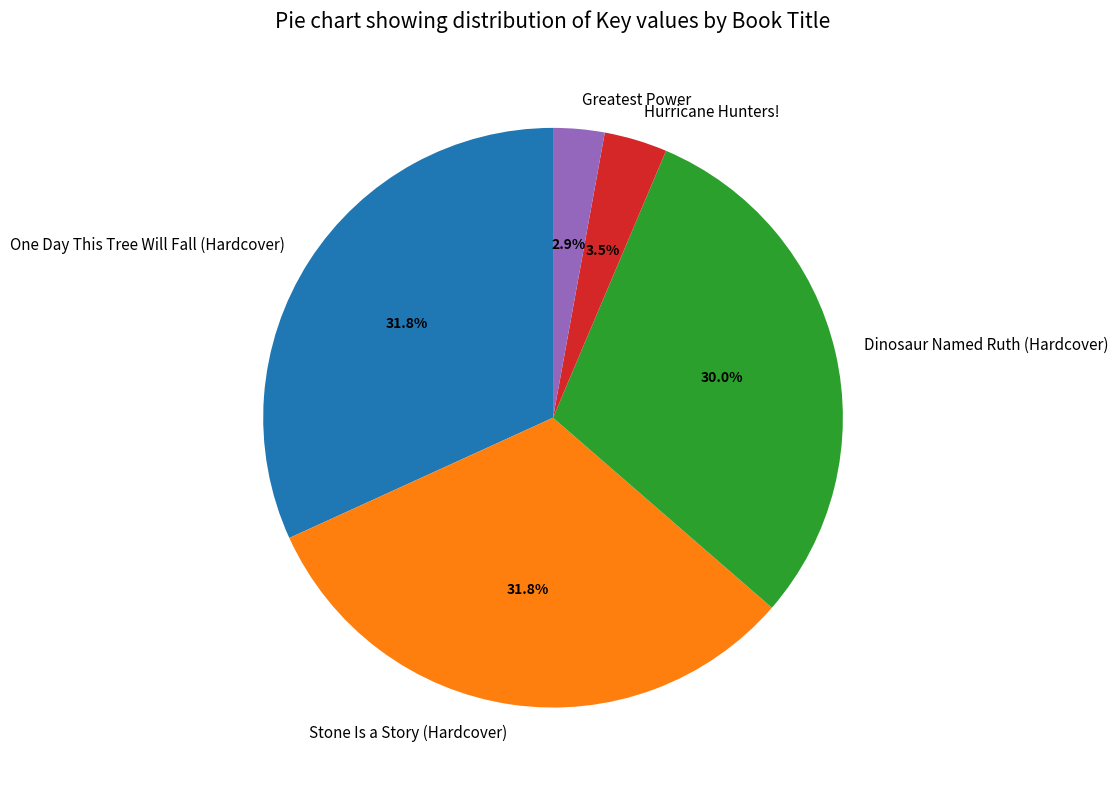

To the nearest percent, what portion does One Day This Tree Will Fall (Hardcover) represent?

32%